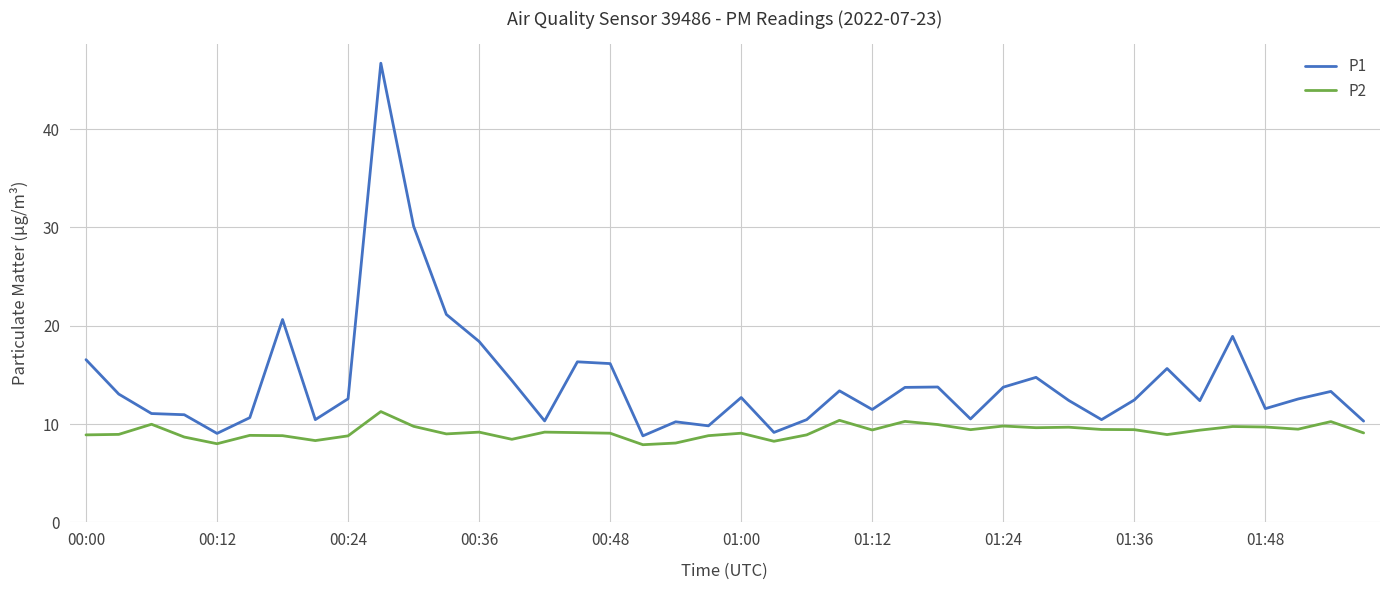

What is the maximum value for P2?

11.3